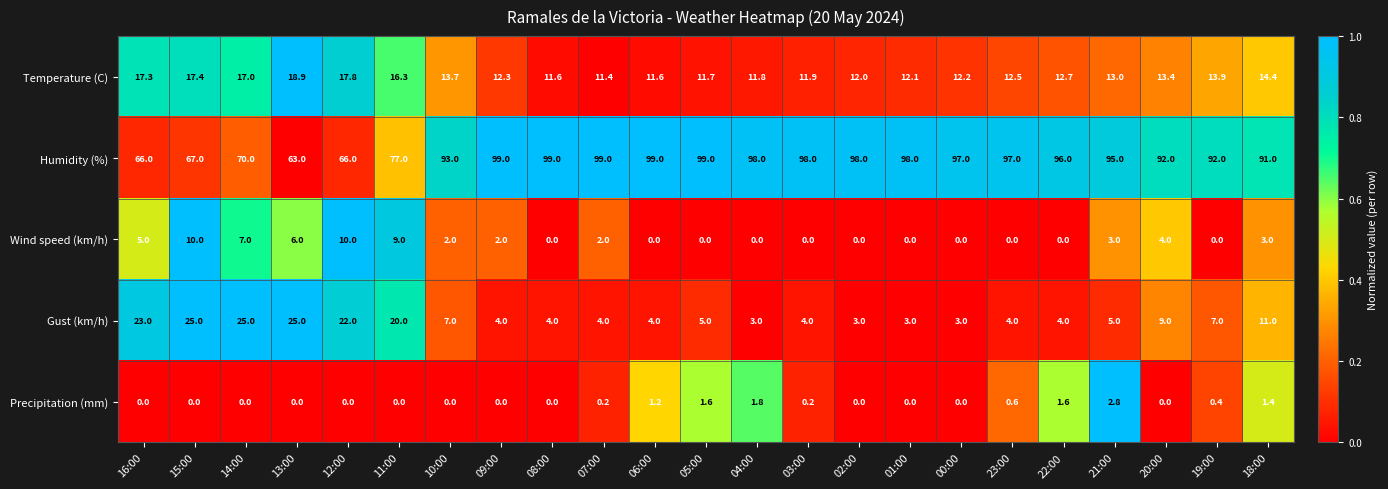

Which series has the widest spread of values?

Humidity (%)